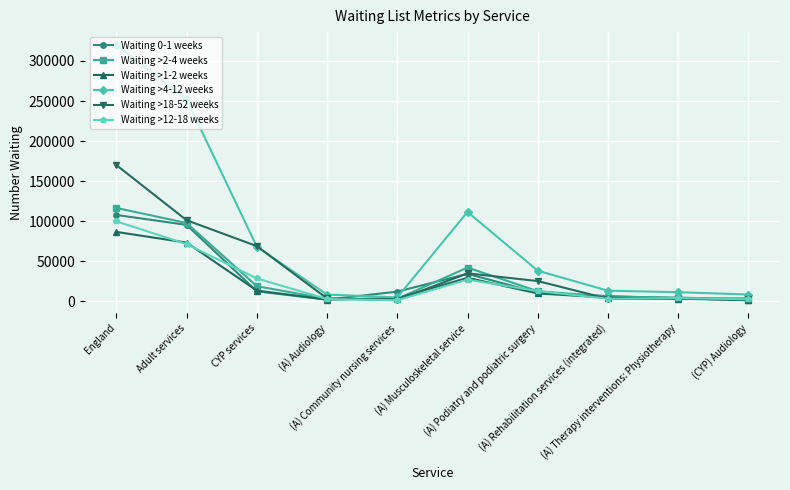

Which series has the largest range (max minus min)?

Waiting >4-12 weeks